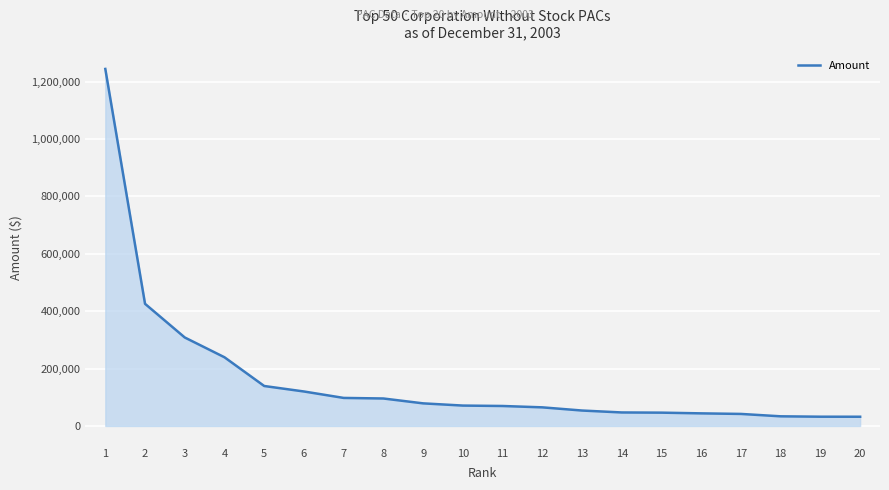

Approximately how many times larger is the value at 12 compared to 4?

0.3